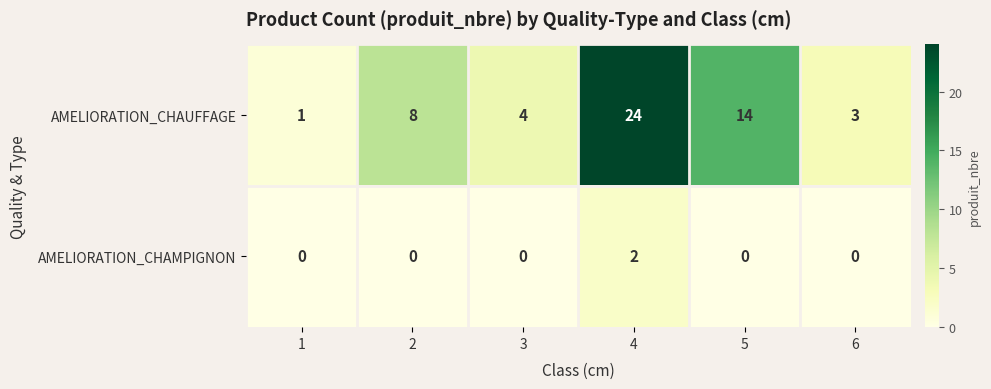

Which series has the largest total across all categories?

AMELIORATION_CHAUFFAGE